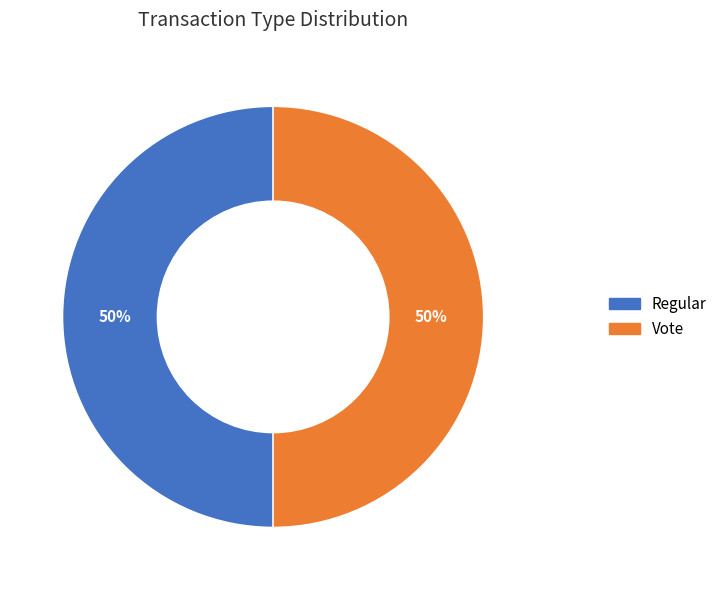

What is the ratio of the value at Vote to the value at Regular?

1.0